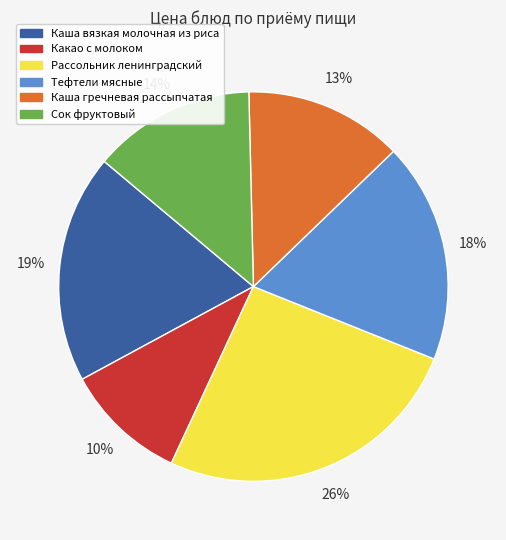

The Сок фруктовый slice represents 22% of the pie. True or false?

False